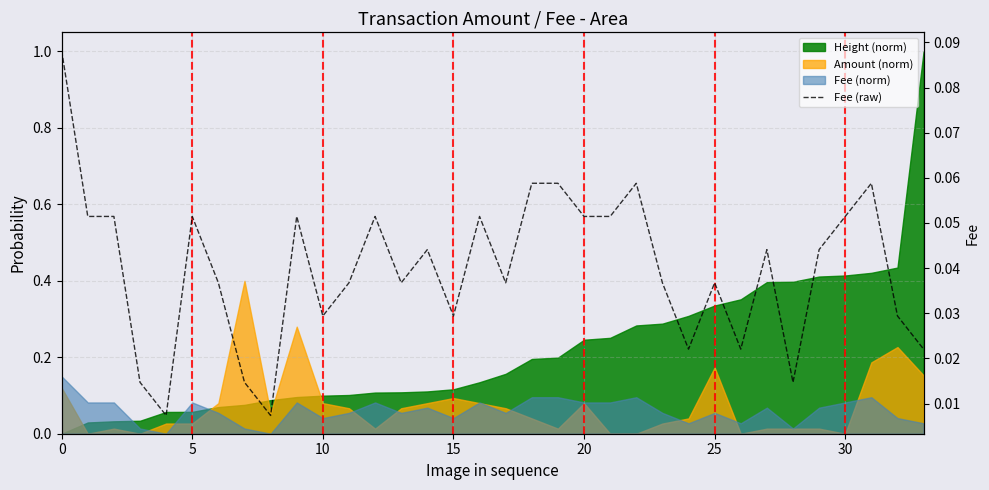

What is the label of the 21st point from the right?

13